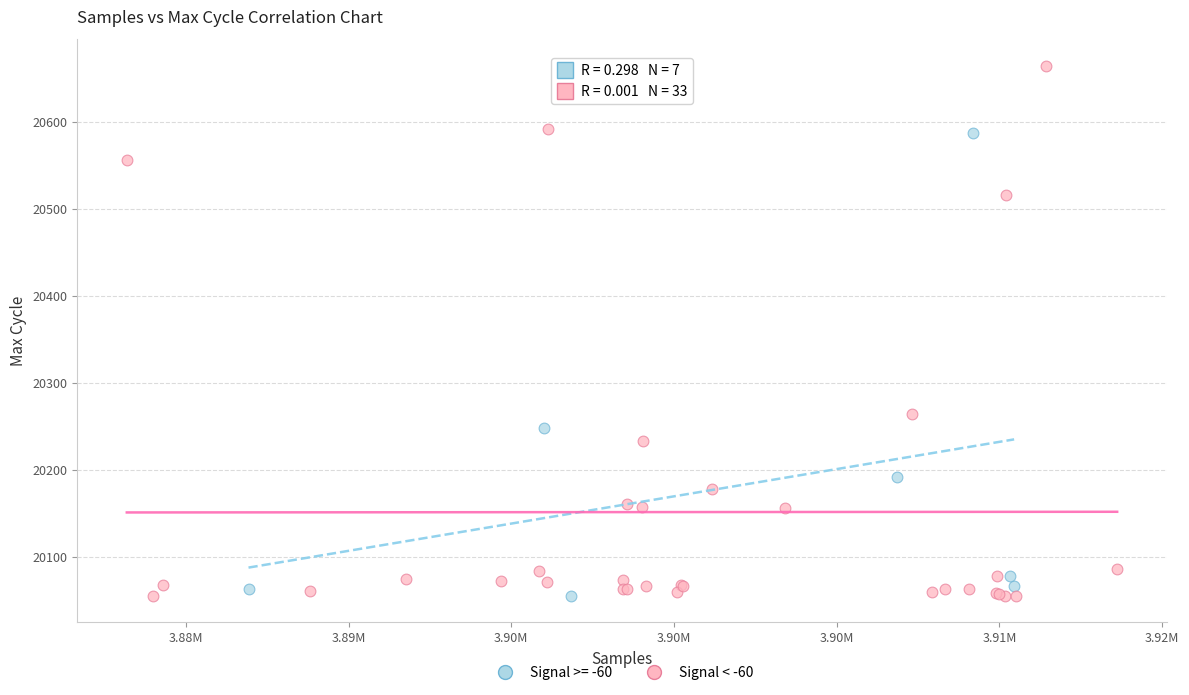

Which series contains the highest Y value?

Signal < -60